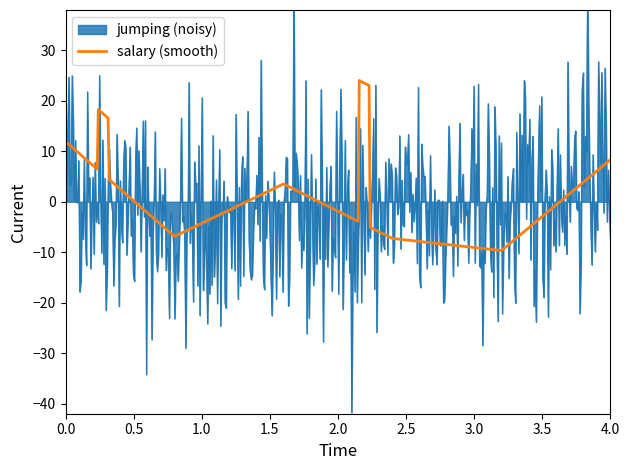

True or false: salary and stamina intersect in this chart.

False